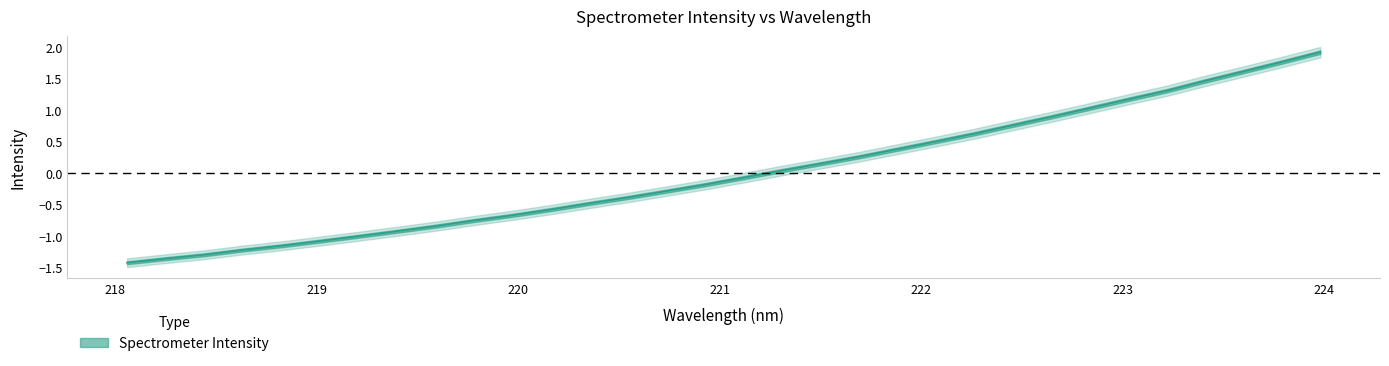

True or false: the data shows -1.4 at 219.2067.

False